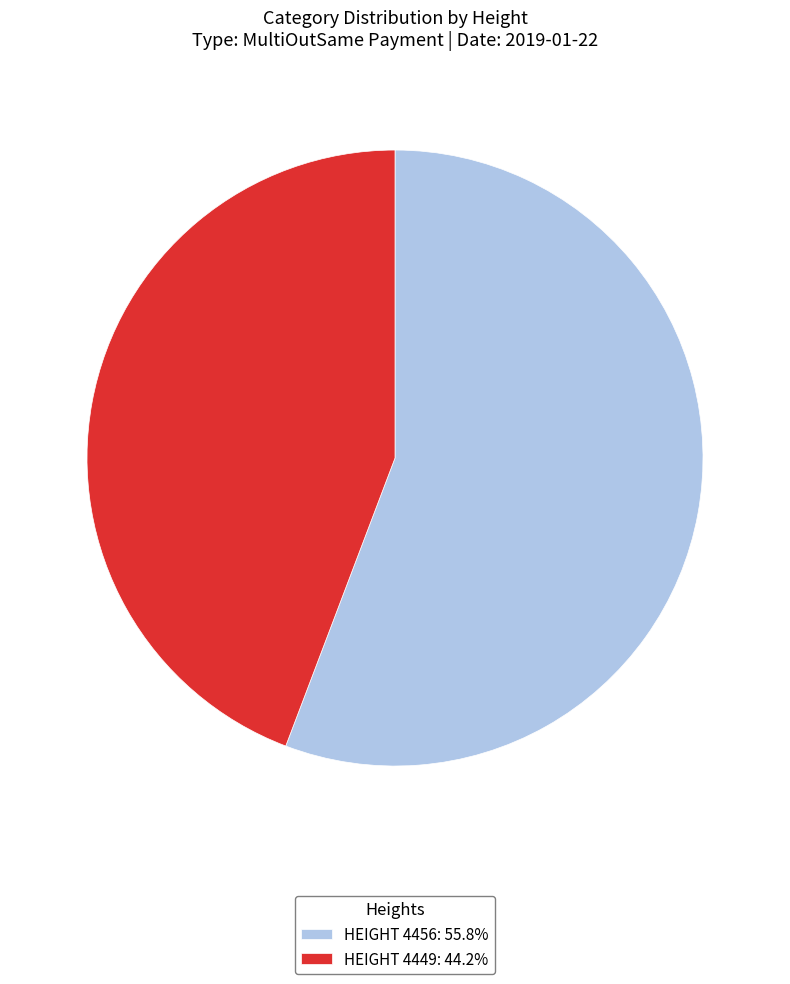

Does HEIGHT 4456: 55.8% represent more than half of the total?

Yes